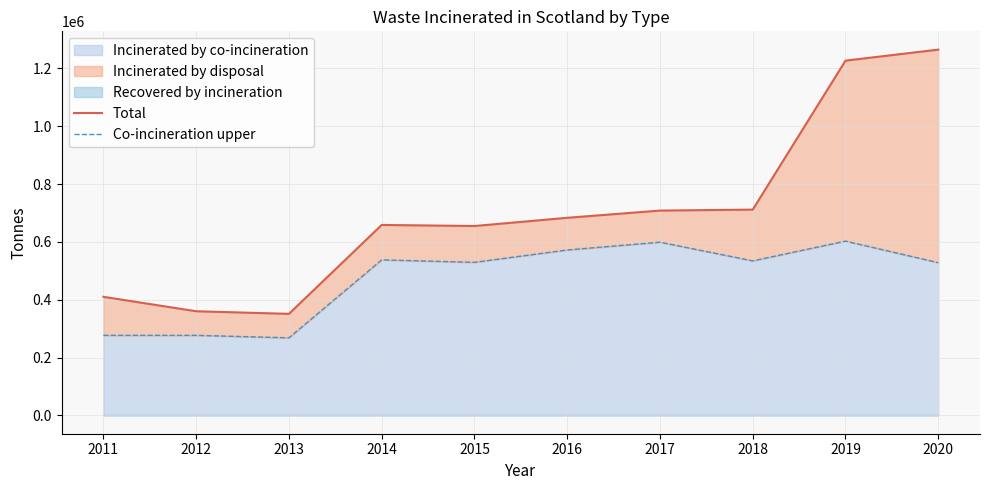

What is the sum of the Co-incineration upper values at 2014 and 2013?

806111.7